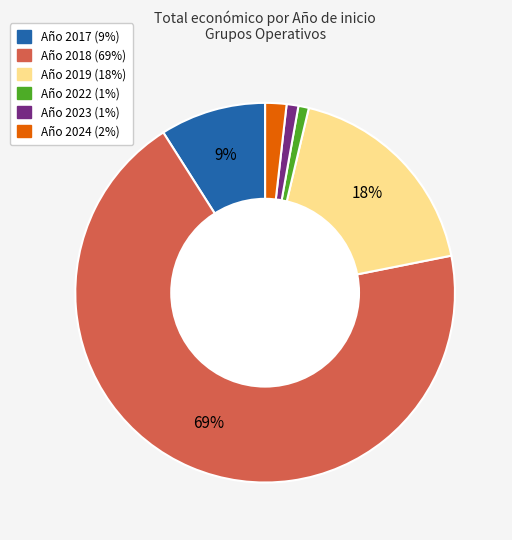

To the nearest percent, what is the average slice percentage?

17%